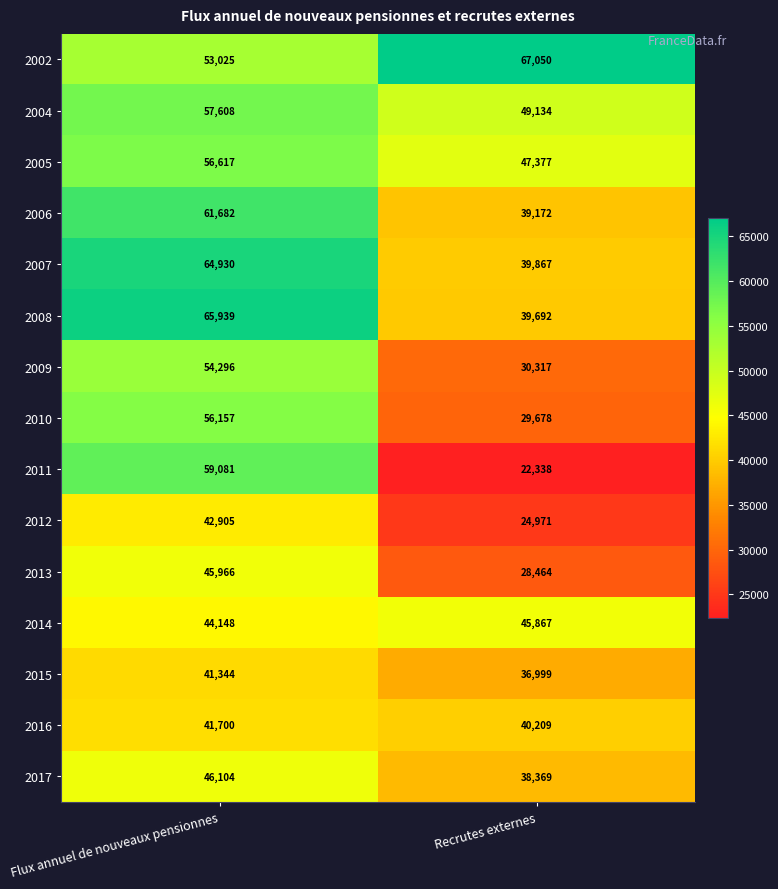

Which category has the highest value in the 2014 series?

Recrutes externes